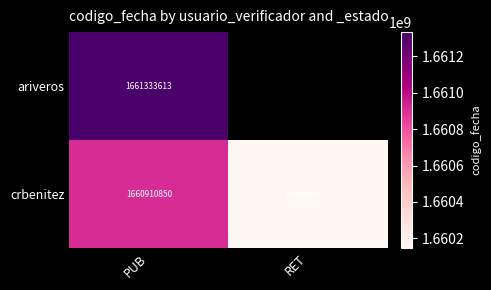

What is the sum of all crbenitez values?

3321057026